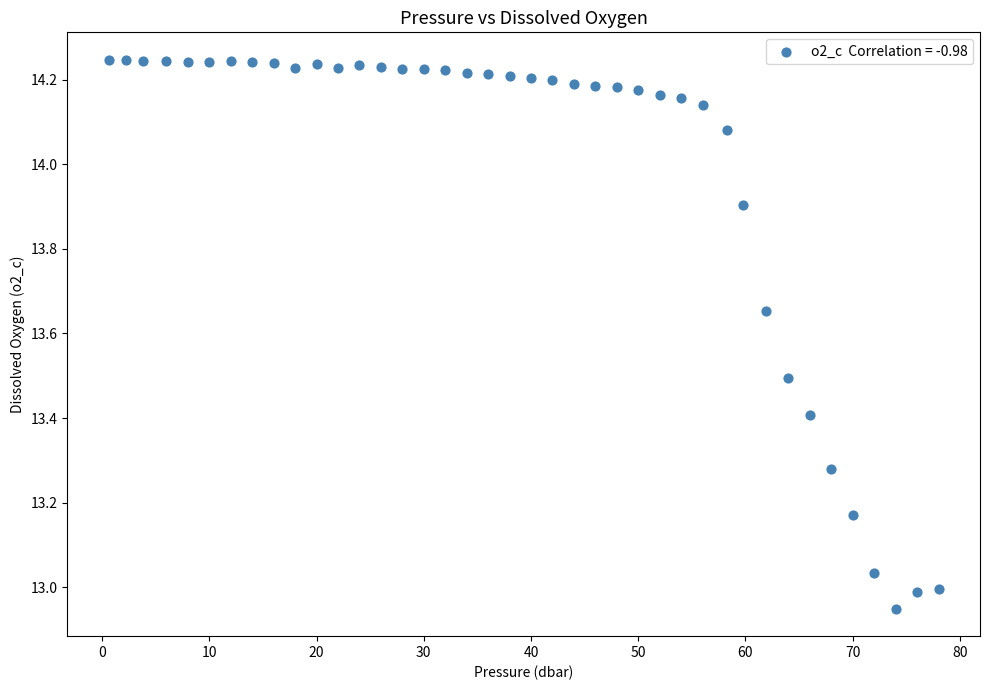

What is the range of X values (max minus min)?

77.4